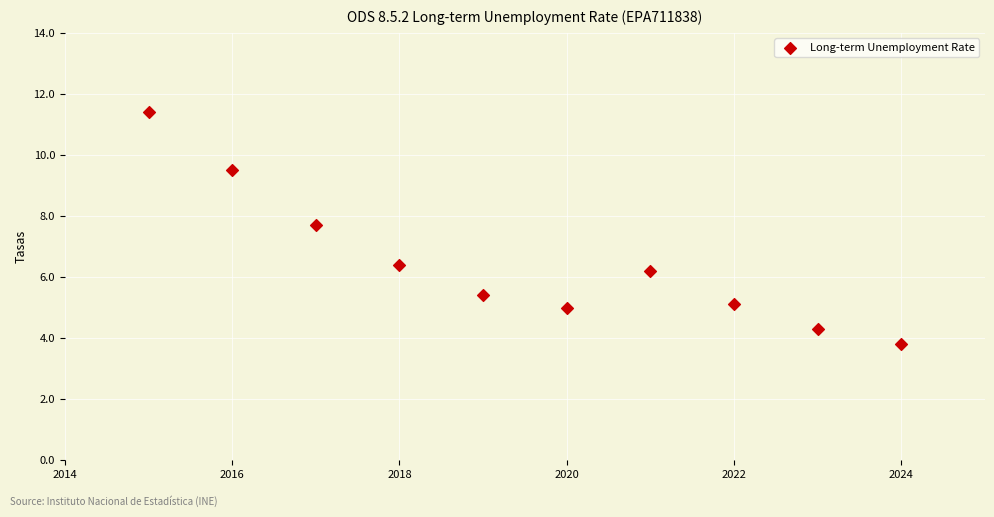

What is the range of Y values (max minus min)?

7.6